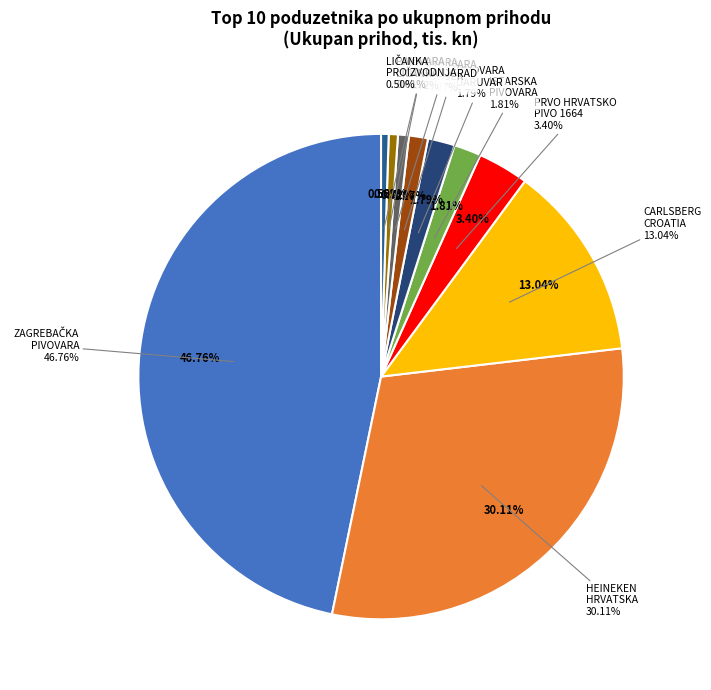

Rank the categories by value from highest to lowest.

ZAGREBAČKA PIVOVARA d.o.o., HEINEKEN HRVATSKA d.o.o., CARLSBERG CROATIA d.o.o., PRVO HRVATSKO PIVO 1664 d.o.o., ISTARSKA PIVOVARA d.o.o., PIVOVARA DARUVAR d.o.o., PIVOVARA OSIJEK d.o.o., PIVOVARA MEDVEDGRAD d.o.o., PIVOVARA LIČANKA d.o.o., LIČANKA PROIZVODNJA PIĆA d.o.o.